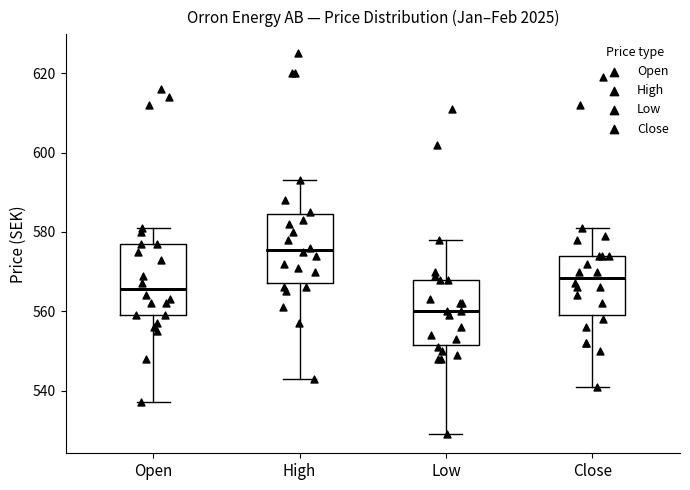

Which box's median line is the lowest?

Low